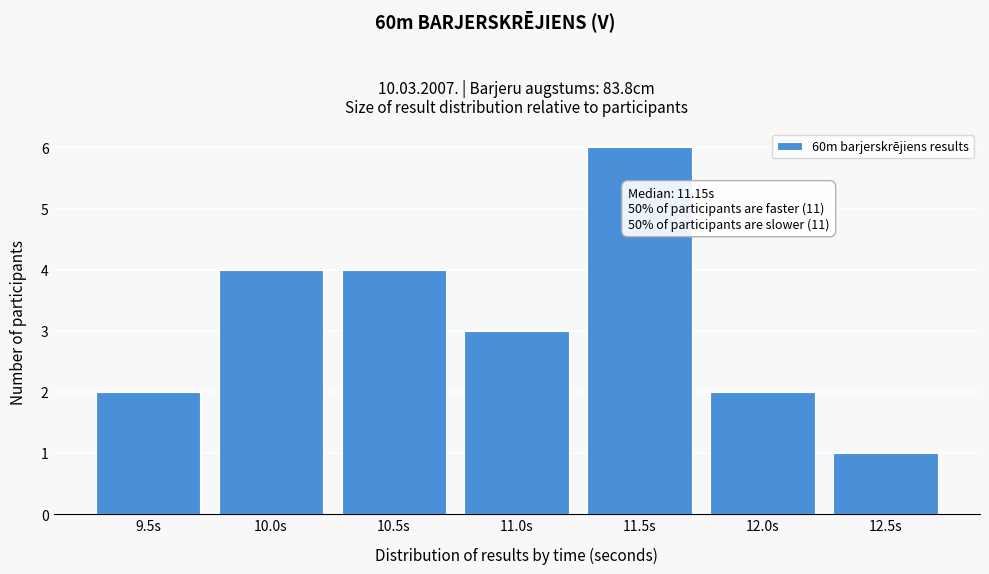

Reading right to left, what are all the values shown in this chart?

1	2	6	3	4	4	2